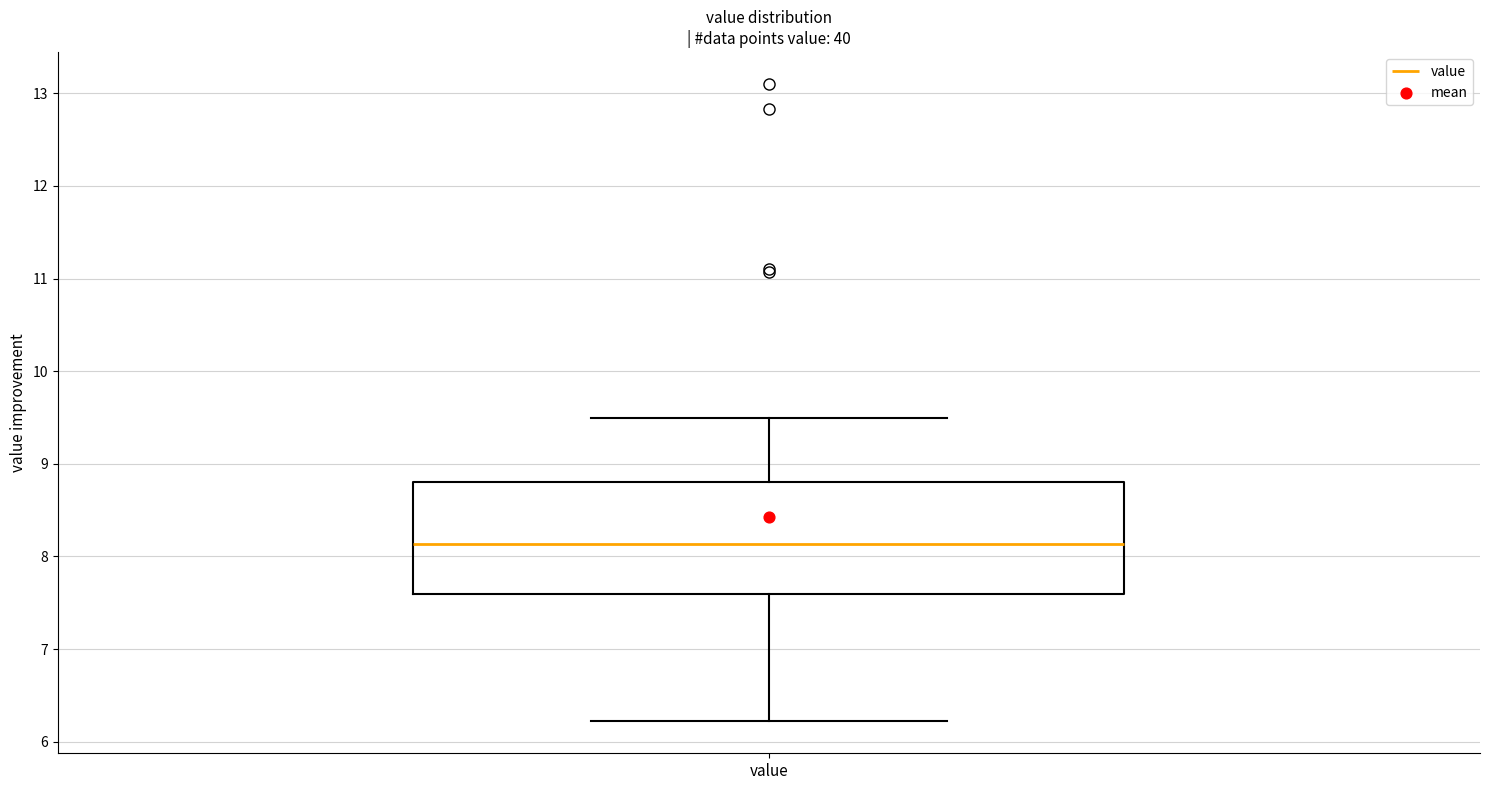

Read this box plot against the y-axis: the position of the median line, the range covered by the box, and the ends of both whiskers. The values are not printed on the chart, so give them approximately, as read against the axis.

median 8.1, box 7.6 to 8.8, whiskers 6.2 to 9.5